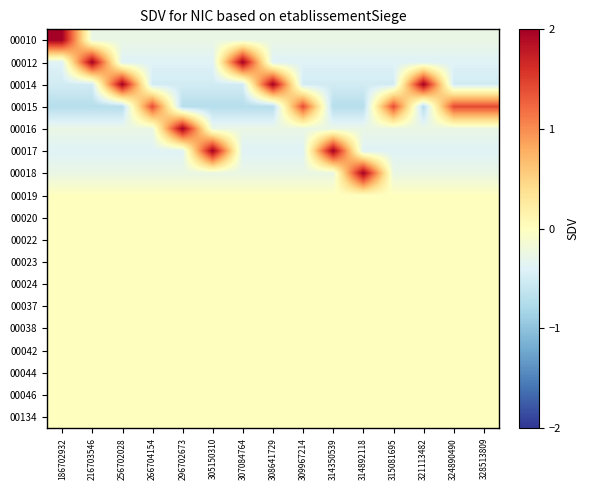

What is the total value across all series at 307084764?

-0.4